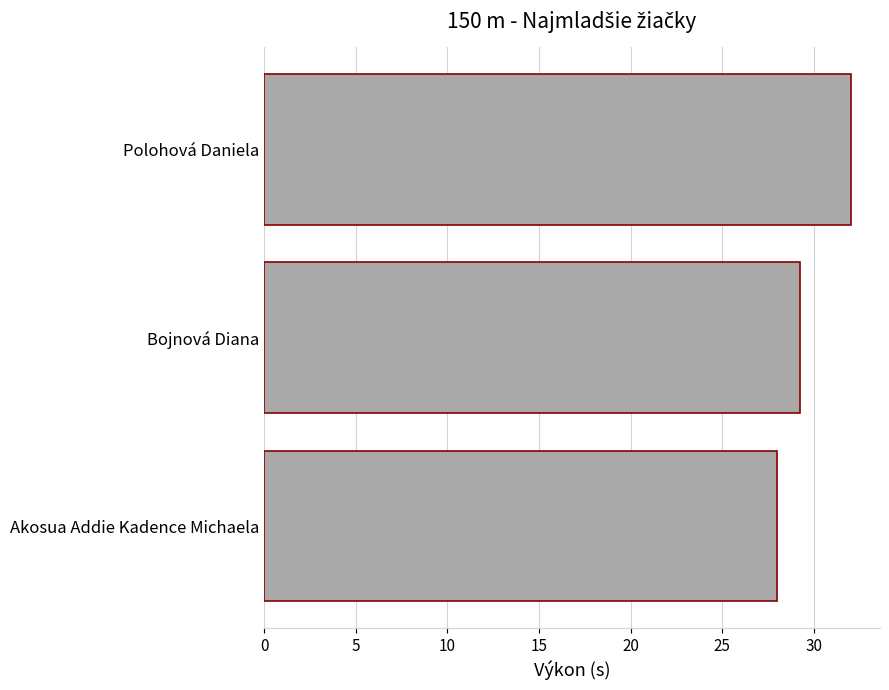

How many values are below 29?

1